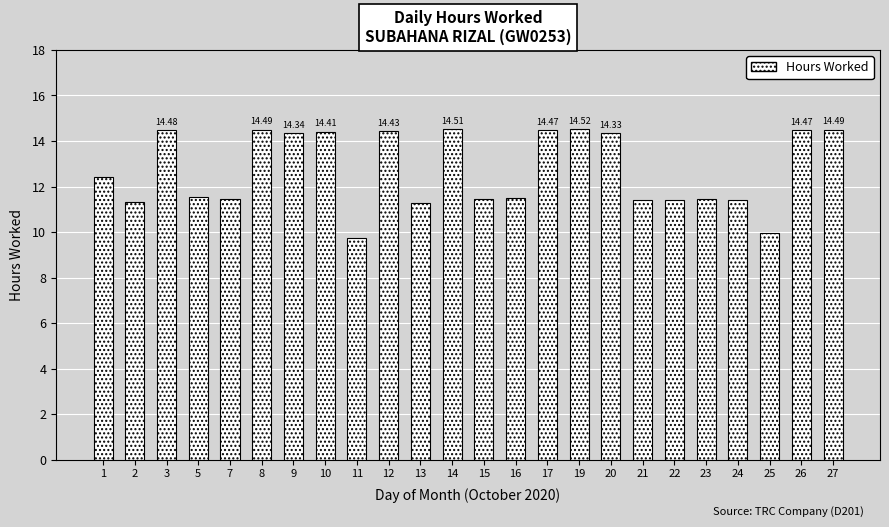

What is the approximate value at 1?

12.4